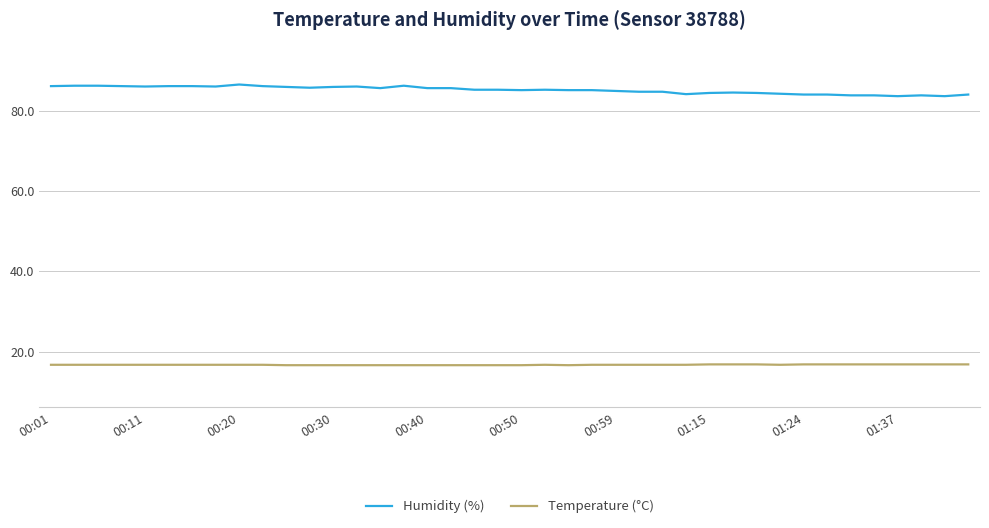

What is the difference between the maximum and minimum values in the Humidity (%) series?

2.9